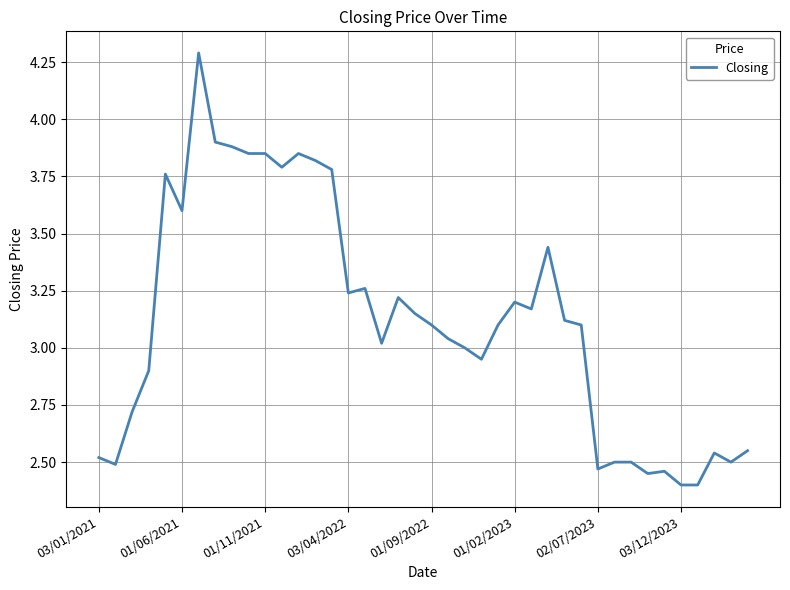

What is the minimum value shown in the chart?

2.4